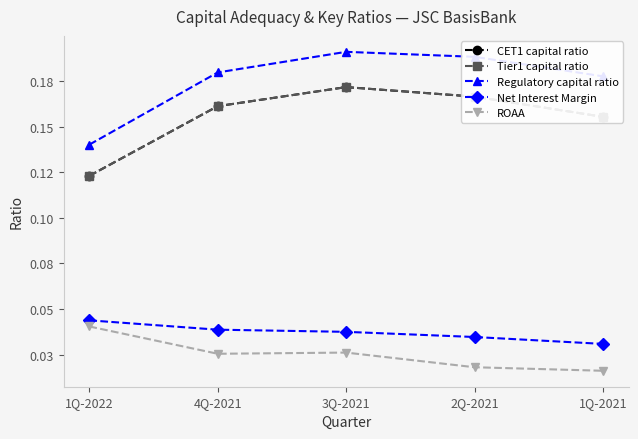

Reading left to right, extract all data points from this chart.

CET1 capital ratio: 0.1	0.2	0.2	0.2	0.2
Tier1 capital ratio: 0.1	0.2	0.2	0.2	0.2
Regulatory capital ratio: 0.1	0.2	0.2	0.2	0.2
Net Interest Margin: 0.0	0.0	0.0	0.0	0.0
ROAA: 0.0	0.0	0.0	0.0	0.0